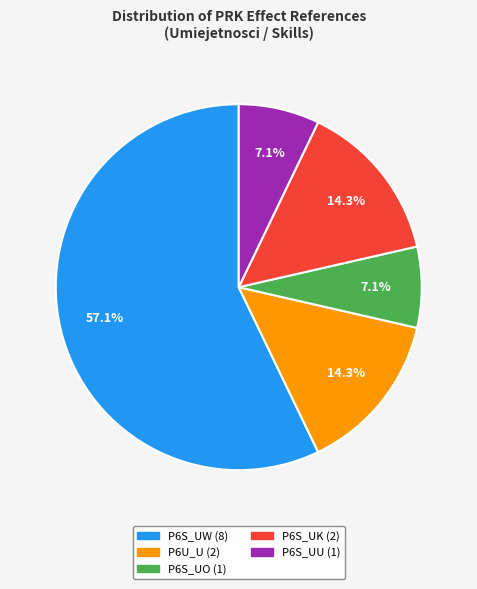

Is P6S_UW the majority of the pie?

Yes